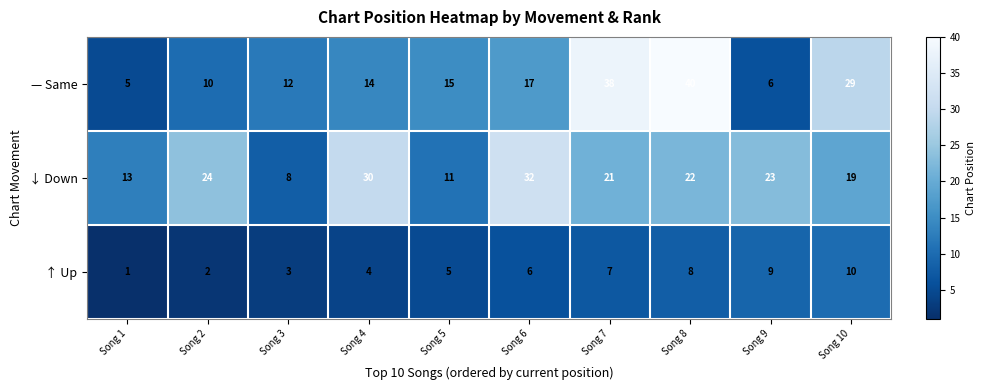

Which label corresponds to the smallest value in the chart?

Song 1